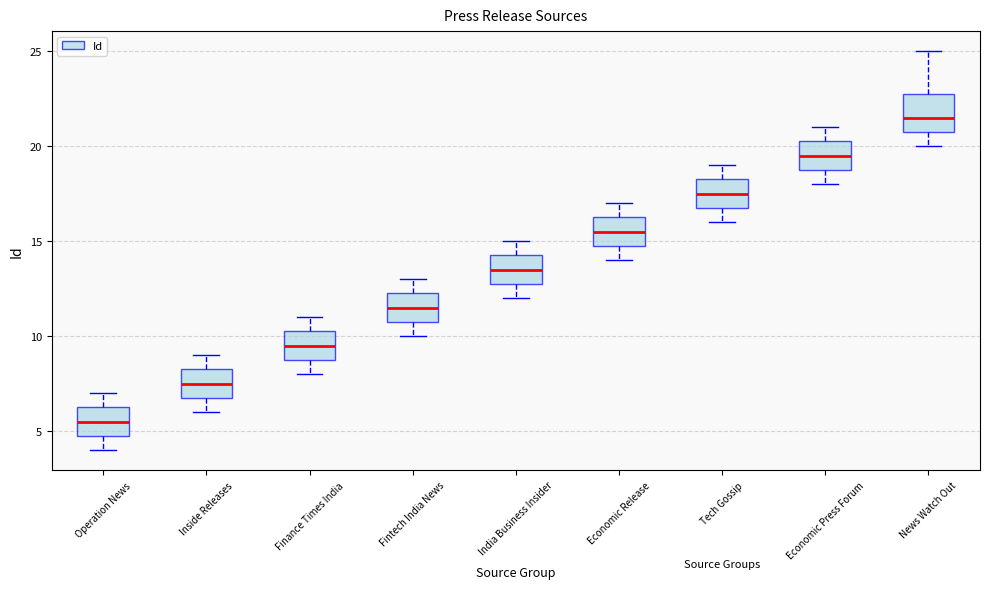

Reading left to right, read every box against the y-axis: the position of its median line, the range the box covers, and the ends of its whiskers. The values are not printed on the chart, so give them approximately, as read against the axis.

Operation News: median 5.5, box 5.0 to 6.5, whiskers 4.0 to 7.0
Inside Releases: median 7.5, box 7.0 to 8.5, whiskers 6.0 to 9.0
Finance Times India: median 9.5, box 9.0 to 10.5, whiskers 8.0 to 11.0
Fintech India News: median 11.5, box 11.0 to 12.5, whiskers 10.0 to 13.0
India Business Insider: median 13.5, box 13.0 to 14.5, whiskers 12.0 to 15.0
Economic Release: median 15.5, box 15.0 to 16.5, whiskers 14.0 to 17.0
Tech Gossip: median 17.5, box 17.0 to 18.5, whiskers 16.0 to 19.0
Economic Press Forum: median 19.5, box 19.0 to 20.5, whiskers 18.0 to 21.0
News Watch Out: median 21.5, box 21.0 to 23.0, whiskers 20.0 to 25.0